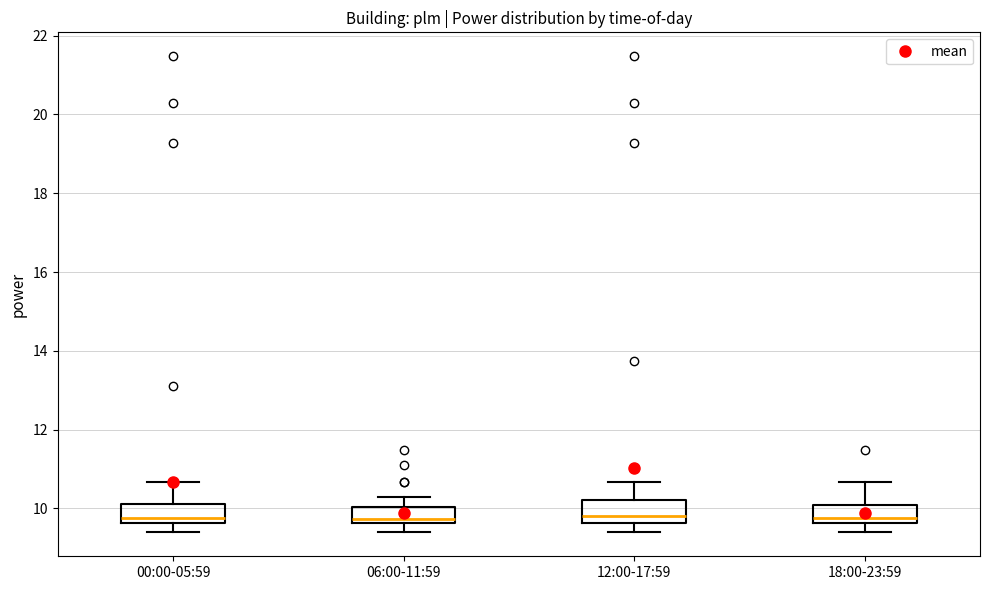

Reading left to right, read every box against the y-axis: the position of its median line, the range the box covers, and the ends of its whiskers. The values are not printed on the chart, so give them approximately, as read against the axis.

00:00-05:59: median 9.8, box 9.6 to 10.2, whiskers 9.4 to 10.6
06:00-11:59: median 9.8, box 9.6 to 10.0, whiskers 9.4 to 10.2
12:00-17:59: median 9.8, box 9.6 to 10.2, whiskers 9.4 to 10.6
18:00-23:59: median 9.8, box 9.6 to 10.0, whiskers 9.4 to 10.6